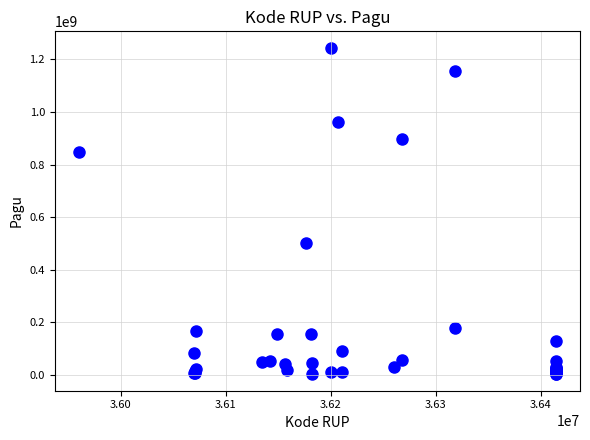

What Y value in the scatter plot is closest to 622840000?

499932000